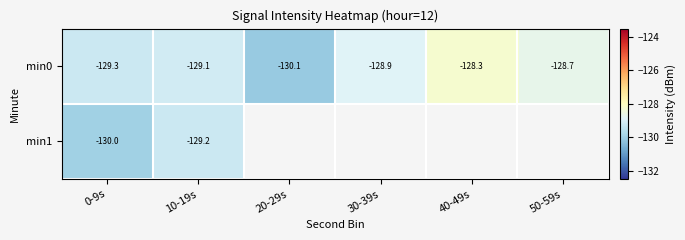

Which category has the lowest value in the min1 series?

0-9s